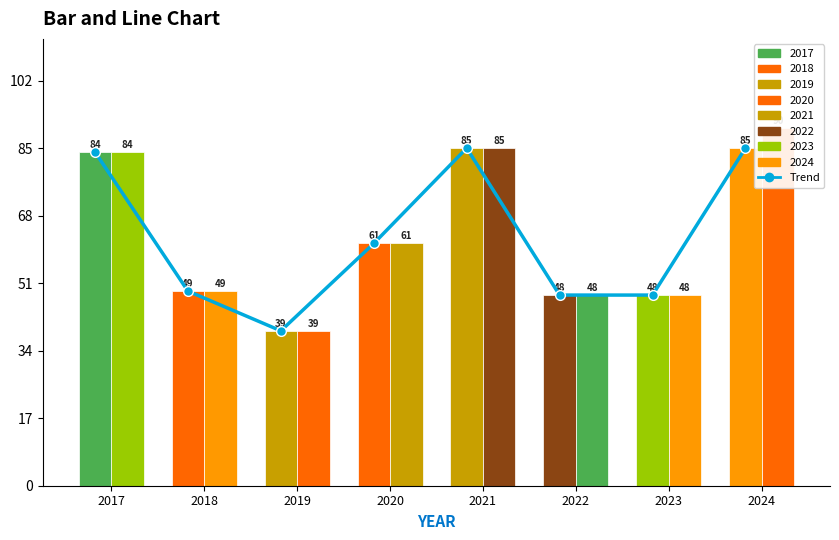

Which series has the largest total across all categories?

Hs4Code (÷100)